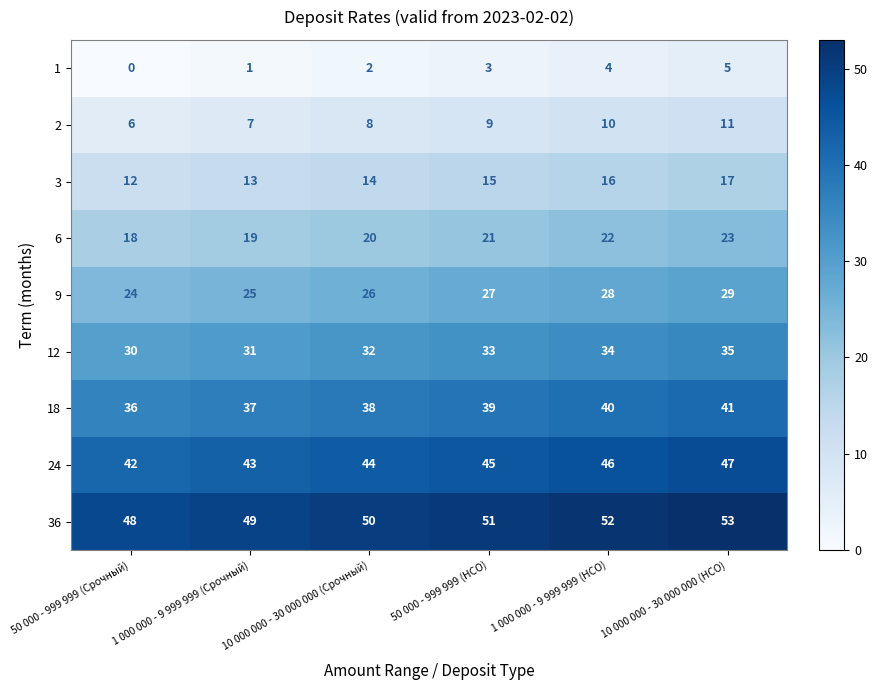

Count the 2 values in the range 7 to 10.

4